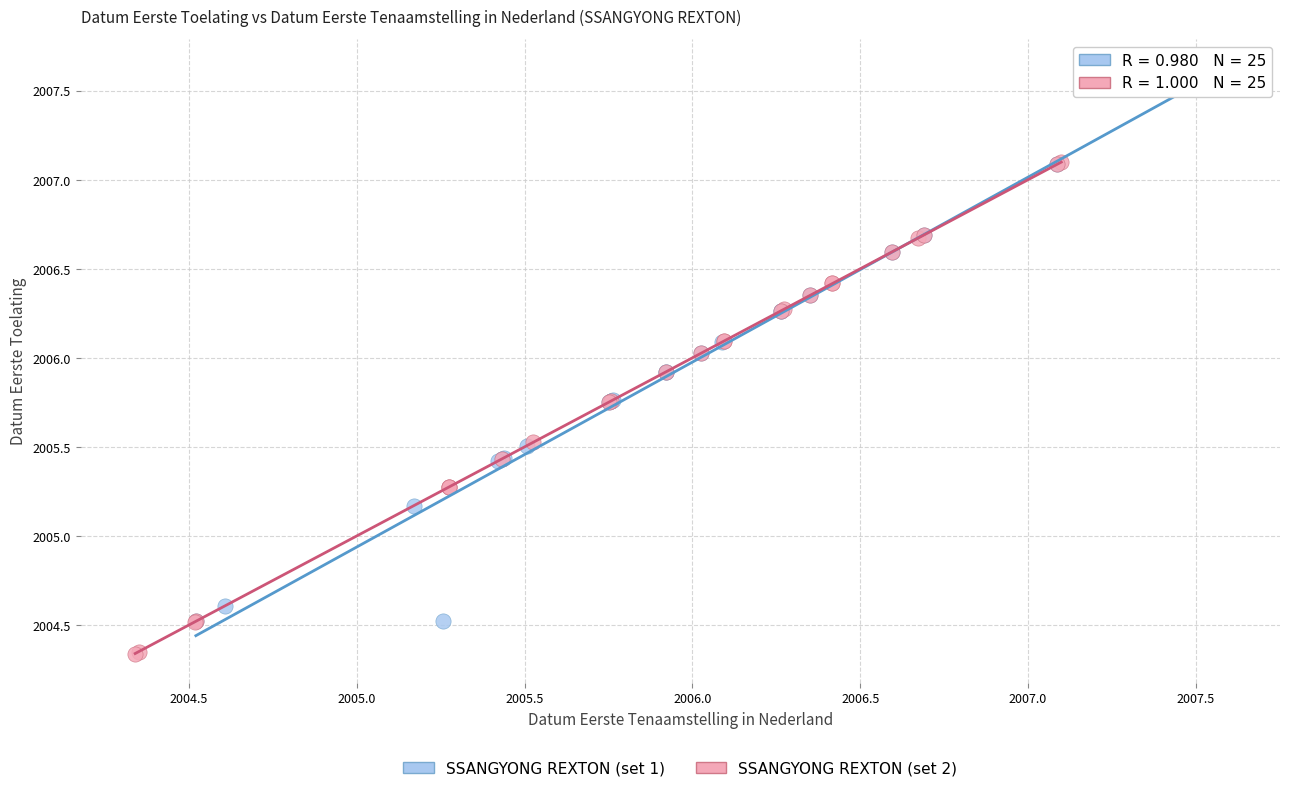

Which series has the largest Y range (max minus min)?

SSANGYONG REXTON (set 1)